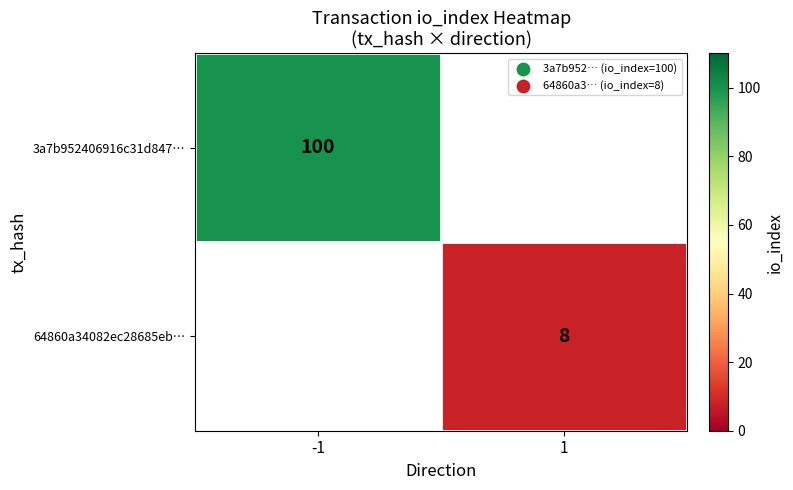

The 64860a34082ec28685eb… series shows 12 at 1. True or false?

False